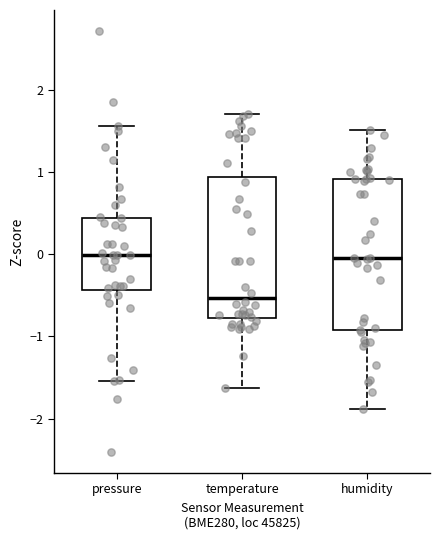

Reading left to right, transcribe this box plot: for each box, give where its median line is, the range the box spans, and where its two whiskers end, as read against the y-axis. The values are not printed on the chart, so give them approximately, as read against the axis.

pressure: median 0.0, box -0.4 to 0.4, whiskers -1.5 to 1.6
temperature: median -0.5, box -0.8 to 0.9, whiskers -1.6 to 1.7
humidity: median 0.0, box -0.9 to 0.9, whiskers -1.9 to 1.5